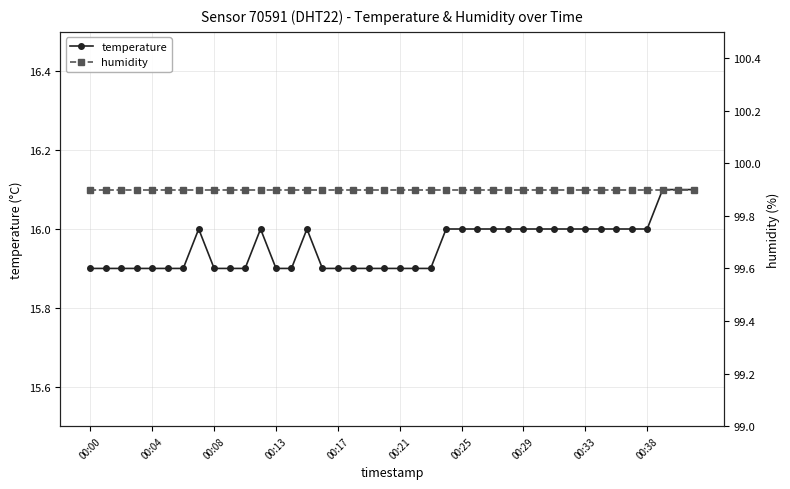

True or false: humidity has a value of 132.5 at 33.

False